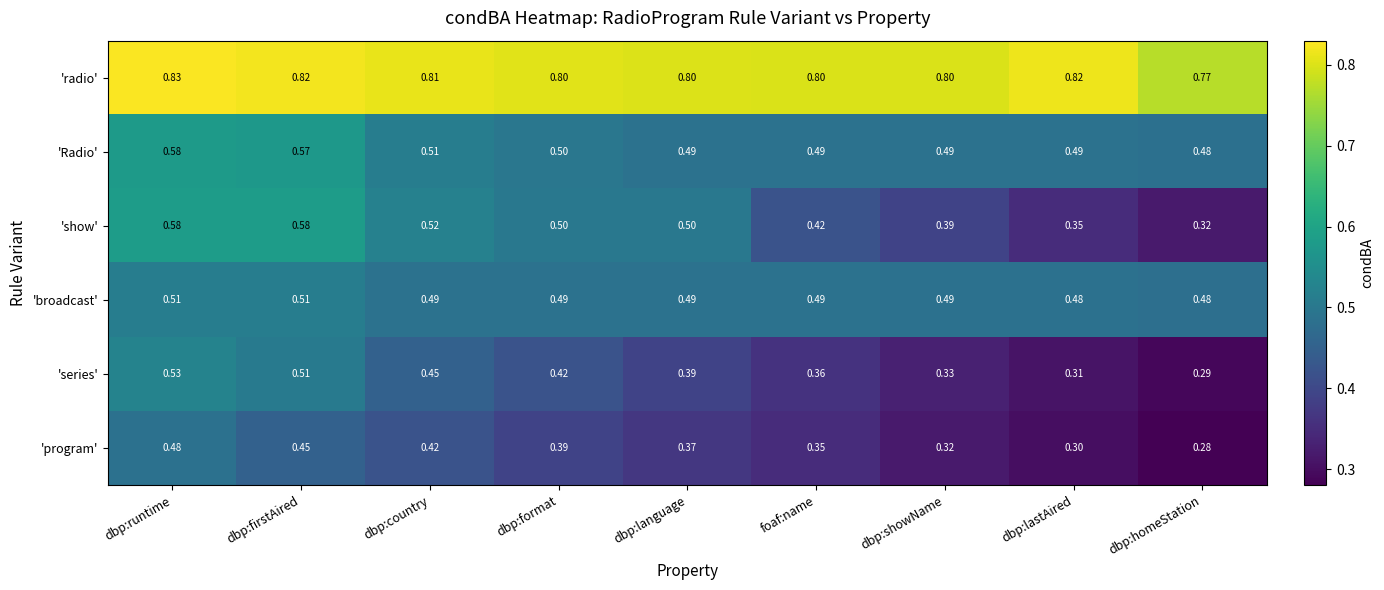

Which series changed the most between dbp:showName and dbp:homeStation?

'show'